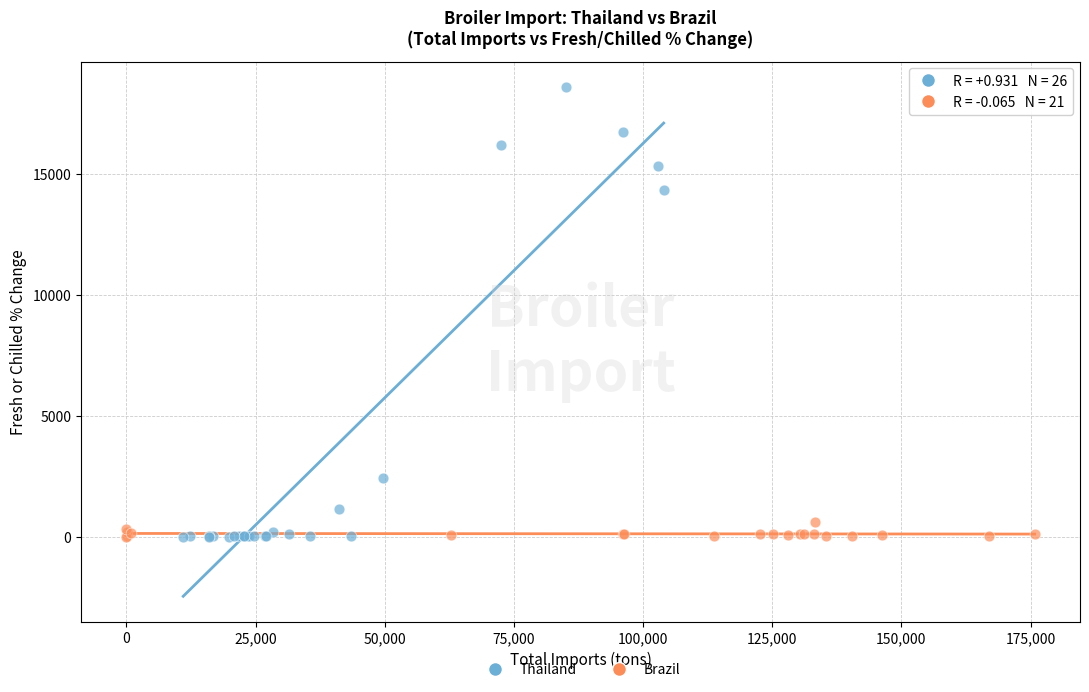

Which series contains the highest Y value?

Thailand